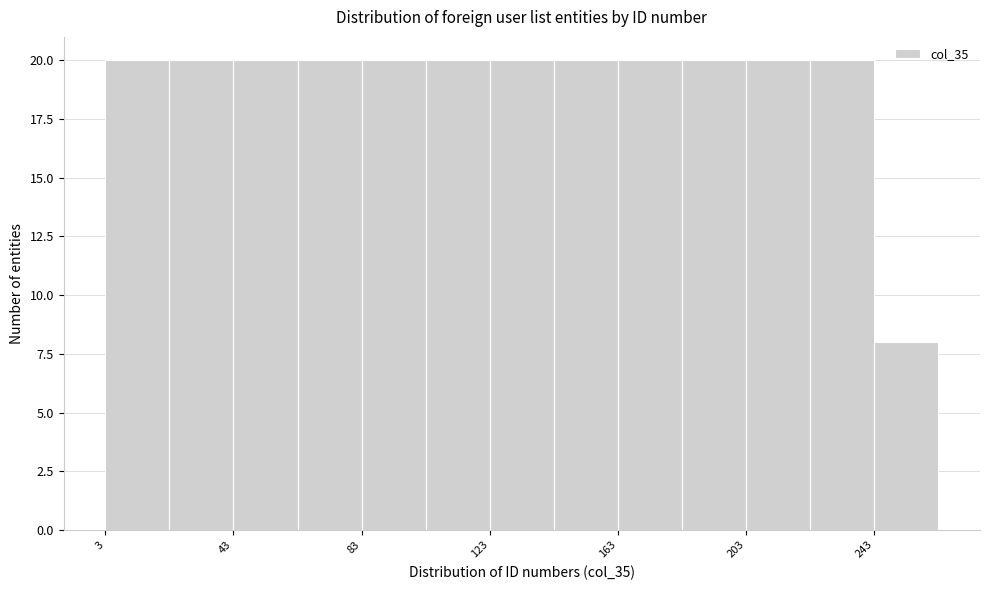

How tall is the bar that spans 243 to 263 on the x-axis? Neither the bar edges nor the heights are printed on the chart, so give them approximately, as read against the axes.

8